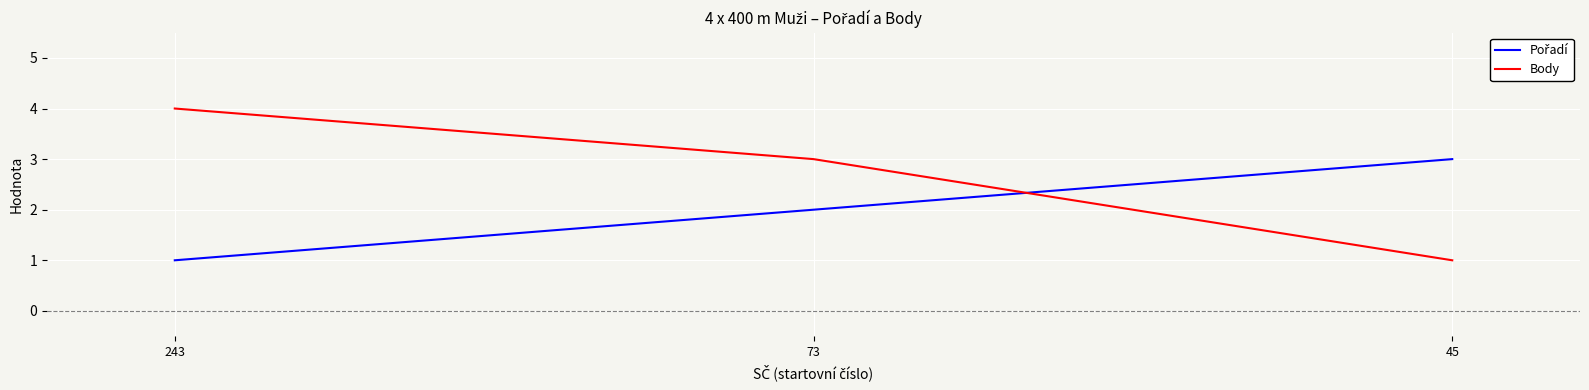

How many lines are shown in the chart?

2